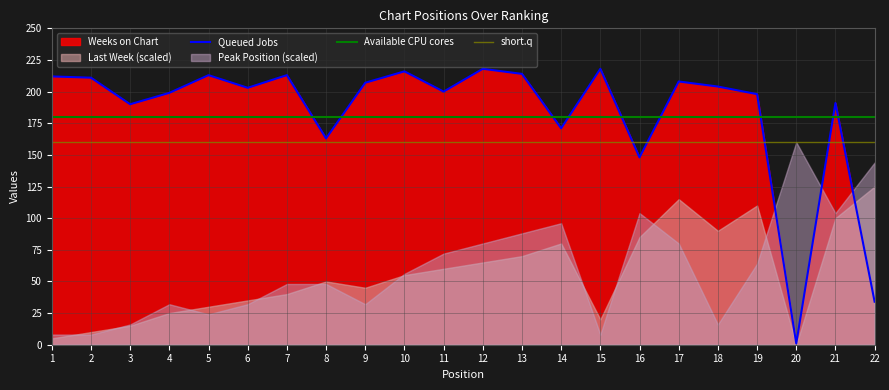

At which label is Queued Jobs closest to 109?

16